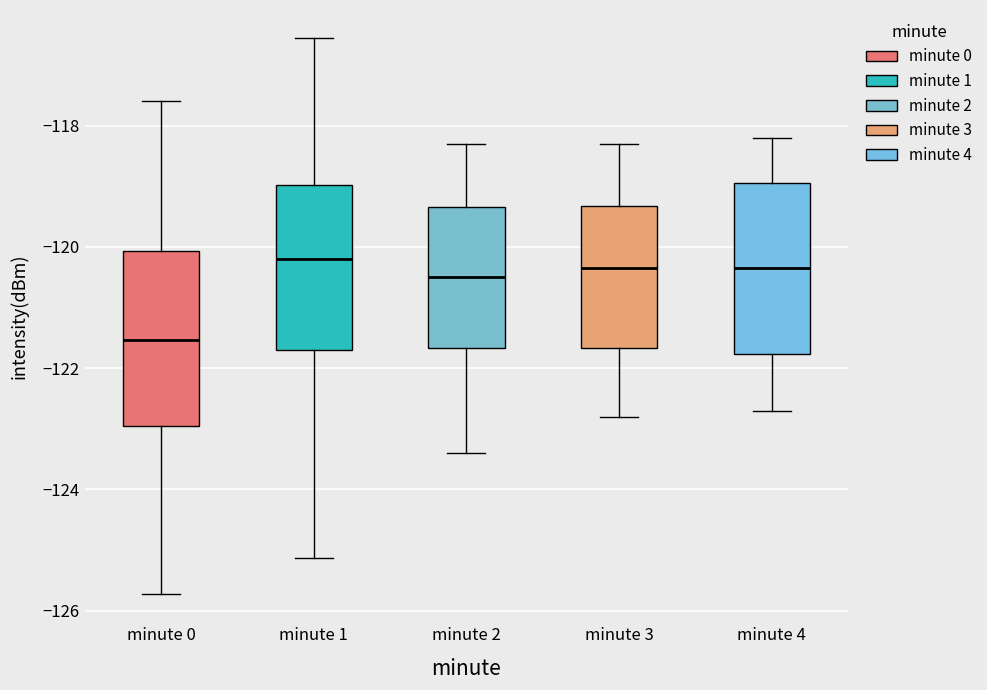

Reading left to right, transcribe this box plot: for each box, give where its median line is, the range the box spans, and where its two whiskers end, as read against the y-axis. The values are not printed on the chart, so give them approximately, as read against the axis.

minute 0: median -121.6, box -123.0 to -120.0, whiskers -125.8 to -117.6
minute 1: median -120.2, box -121.8 to -119.0, whiskers -125.2 to -116.6
minute 2: median -120.4, box -121.6 to -119.4, whiskers -123.4 to -118.2
minute 3: median -120.4, box -121.6 to -119.4, whiskers -122.8 to -118.2
minute 4: median -120.4, box -121.8 to -119.0, whiskers -122.6 to -118.2